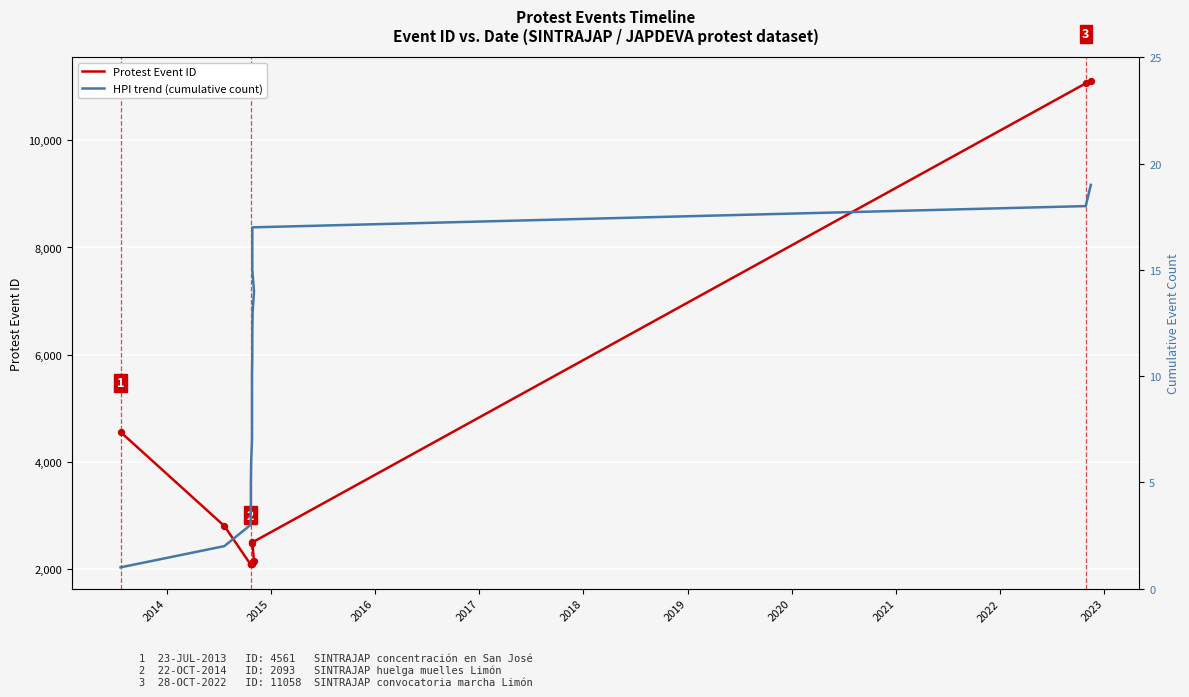

Which series has the largest total across all categories?

Protest Event ID